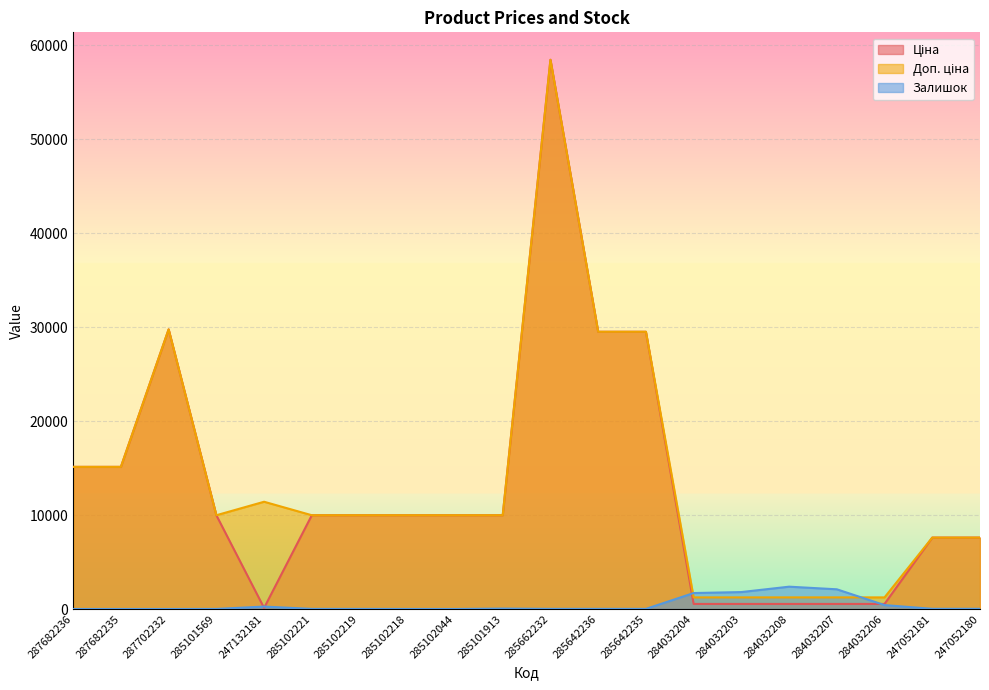

Is it true that Доп. ціна equals 1235.4 at 284032207?

True